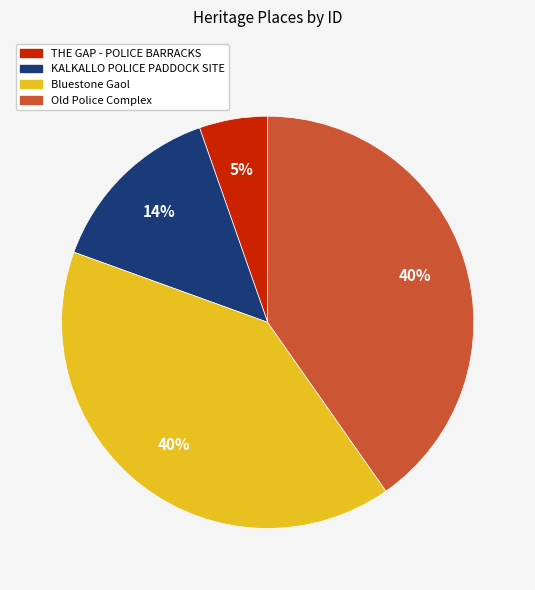

Which has a higher value, THE GAP - POLICE BARRACKS or Old Police Complex?

Old Police Complex